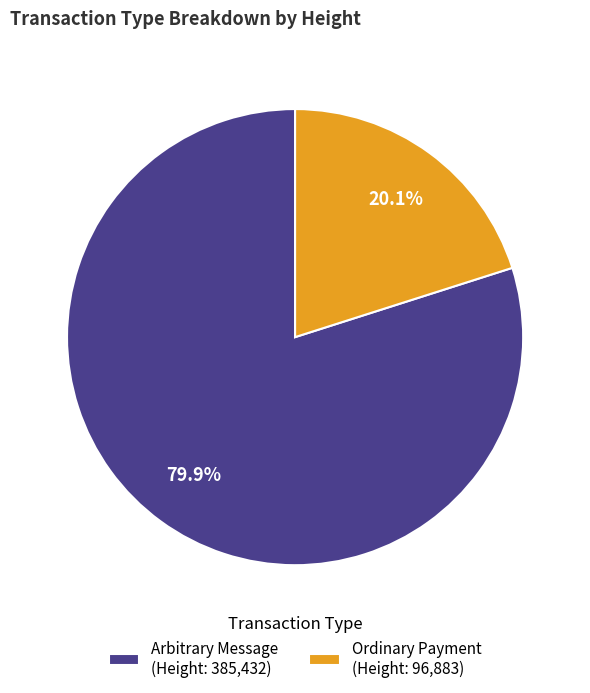

Is there a majority slice in this chart?

Yes